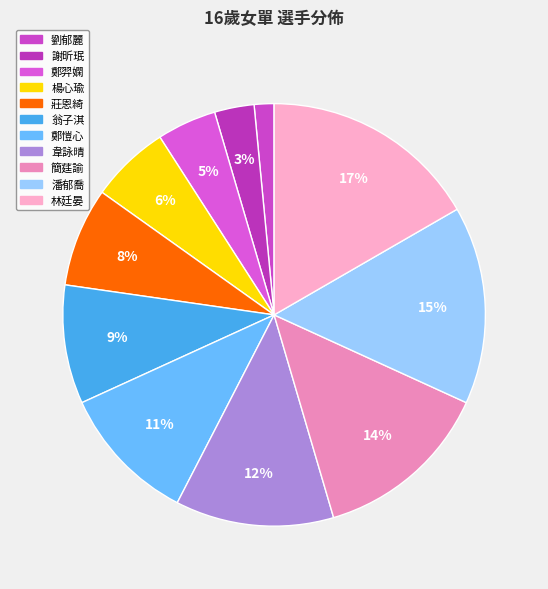

To the nearest percent, what portion does 劉郁麗 represent?

2%